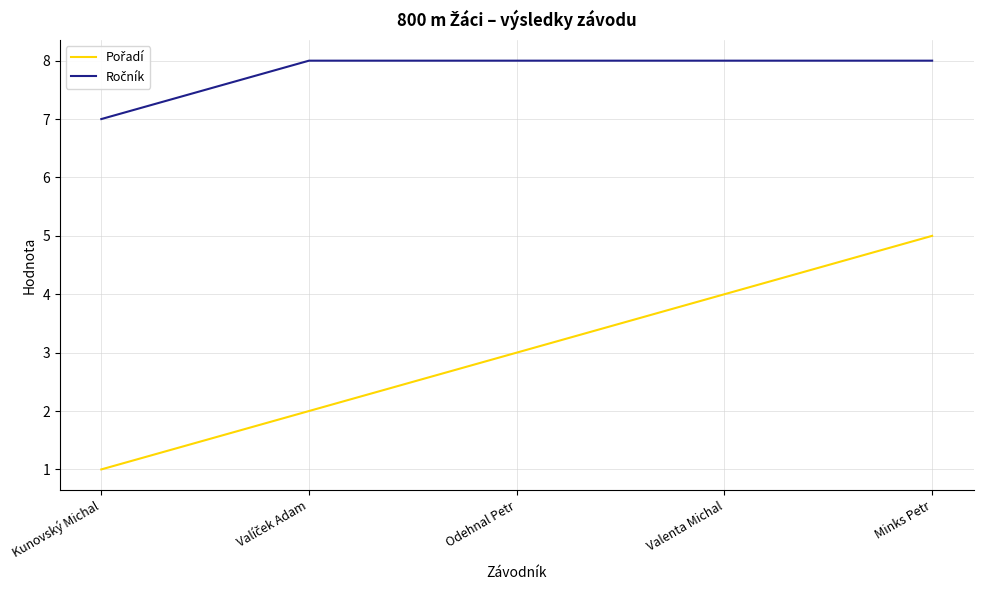

What is the difference between the highest and lowest values at Kunovský Michal?

6